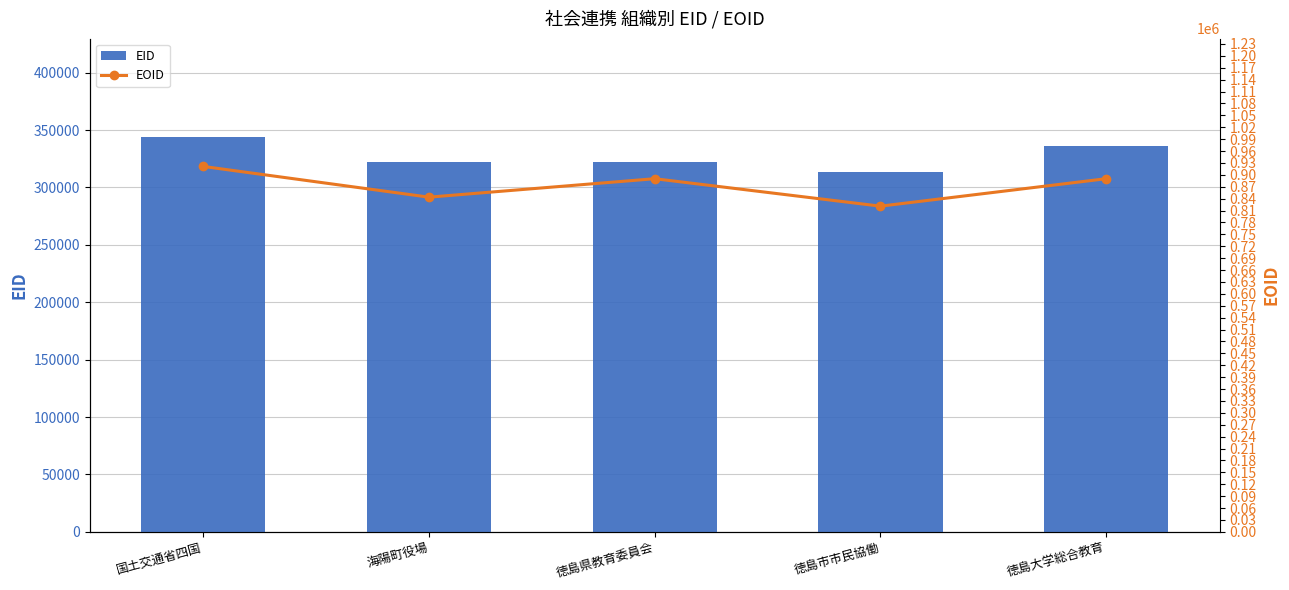

Which category has the lowest value in the EID series?

徳島市市民協働